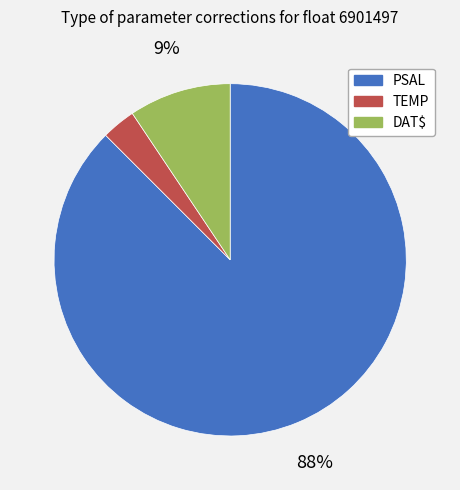

Do TEMP and DAT$ together represent more than half of the pie?

No